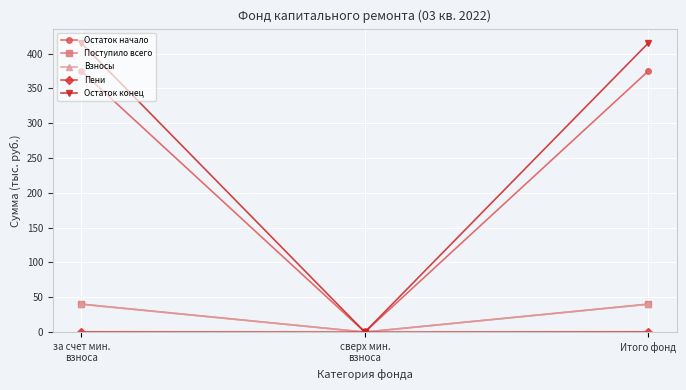

How many lines are shown in the chart?

5